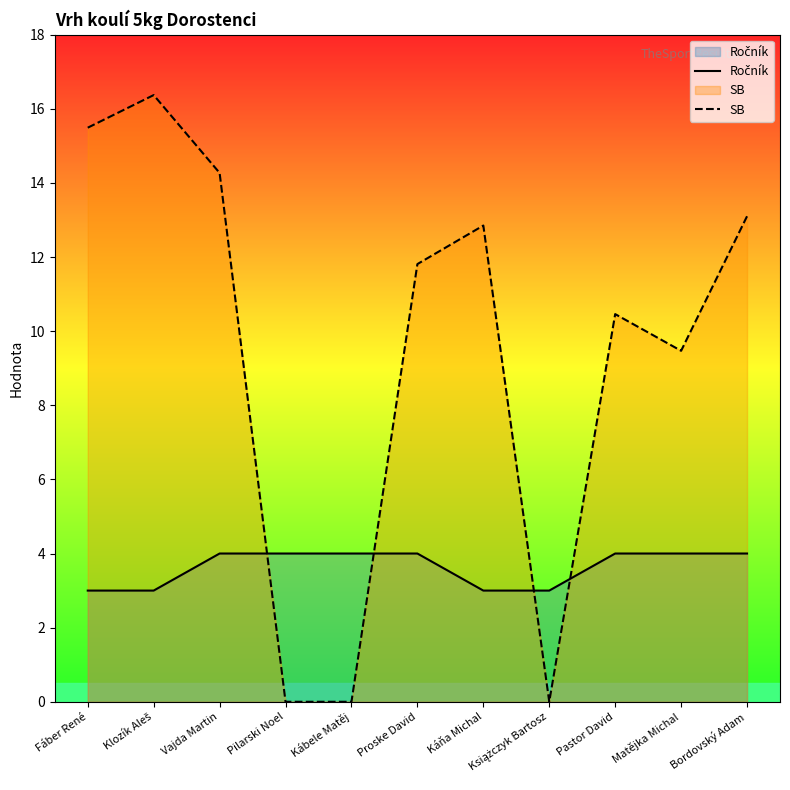

Reading left to right, what are all the values shown in this chart?

Ročník: Fáber René=3.0	Klozík Aleš=3.0	Vajda Martin=4.0	Pilarski Noel=4.0	Kábele Matěj=4.0	Proske David=4.0	Káňa Michal=3.0	Książczyk Bartosz=3.0	Pastor David=4.0	Matějka Michal=4.0	Bordovský Adam=4.0
SB: Fáber René=15.5	Klozík Aleš=16.4	Vajda Martin=14.3	Pilarski Noel=0.0	Kábele Matěj=0.0	Proske David=11.8	Káňa Michal=12.8	Książczyk Bartosz=0.0	Pastor David=10.5	Matějka Michal=9.5	Bordovský Adam=13.1